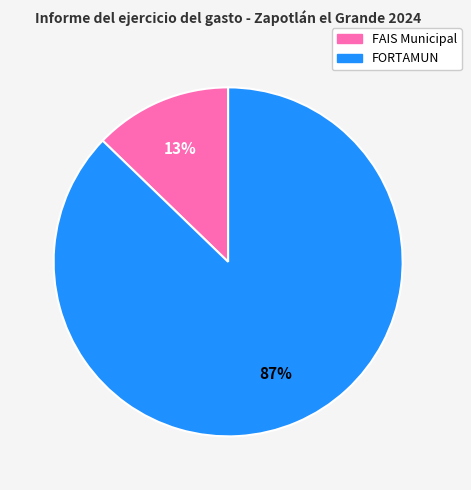

What is the largest slice in the pie chart?

FORTAMUN